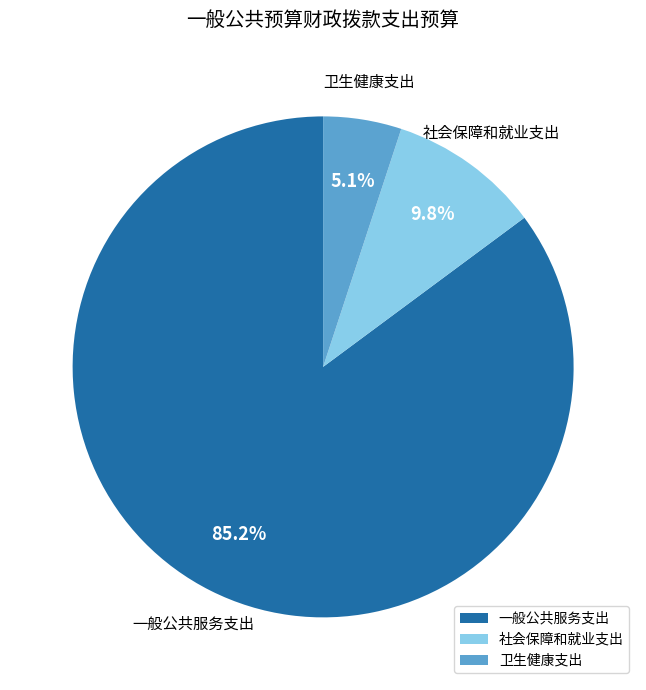

What is the total percentage of 一般公共服务支出 and 卫生健康支出?

90.2%